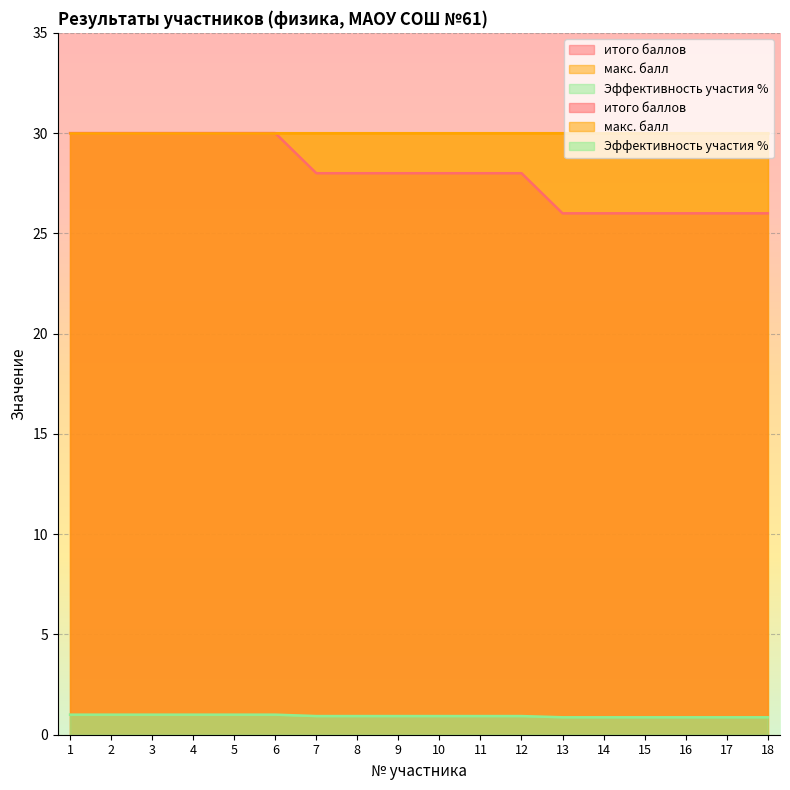

What is the minimum value for итого баллов?

26.0